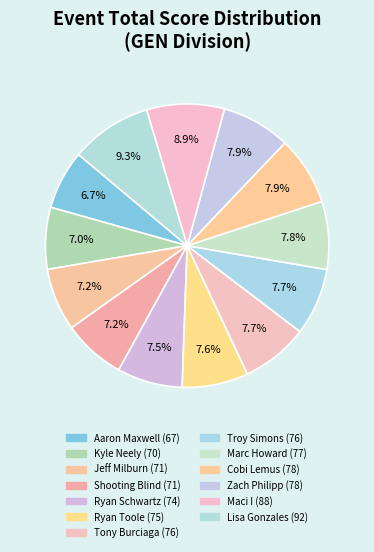

To the nearest percent, what is the difference between the largest and smallest slice percentages?

3%